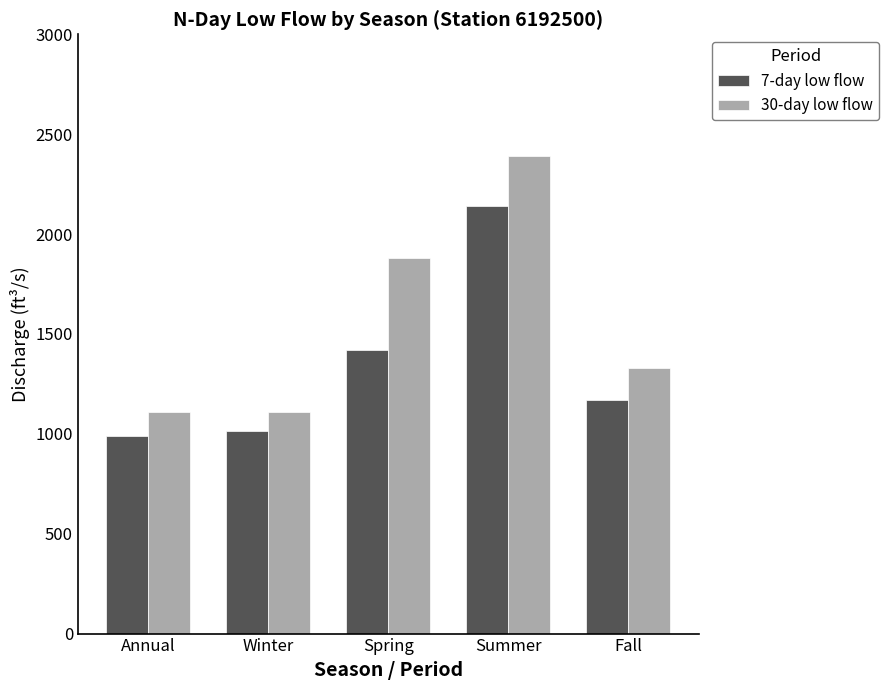

Does the chart contain any negative values?

No